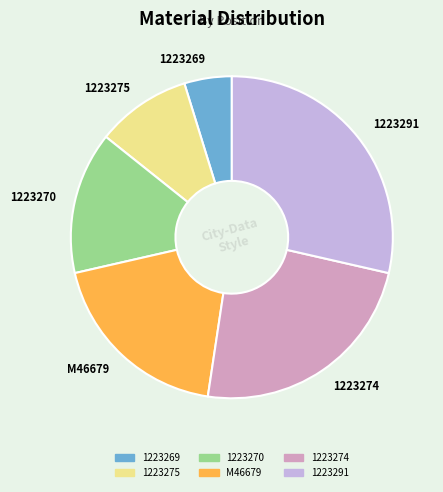

The 1223270 slice represents 14% of the pie. True or false?

True